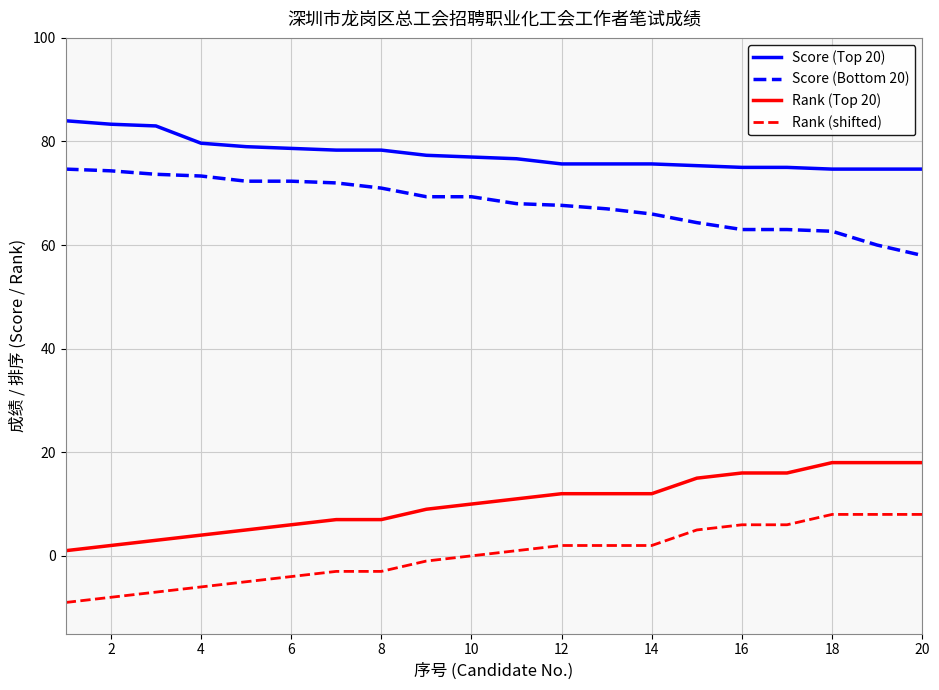

What is the difference between the second highest and minimum values in the Rank (Top 20) series?

17.0